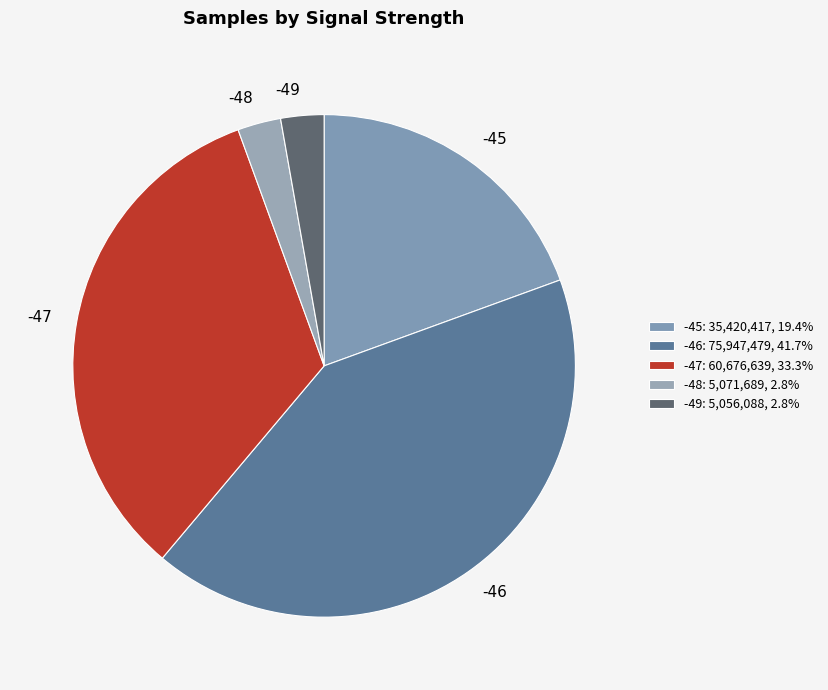

Which has a higher value, -45 or -47?

-47